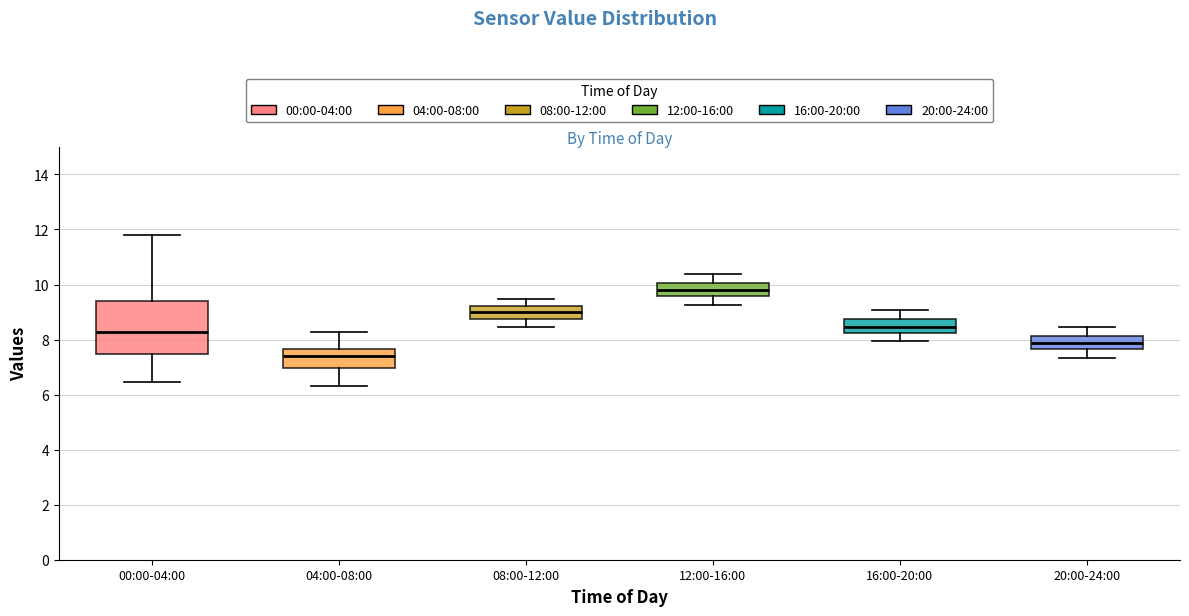

Where does the upper whisker of the box for 00:00-04:00 end on the y-axis? The values are not printed on the chart, so give them approximately, as read against the axis.

11.8